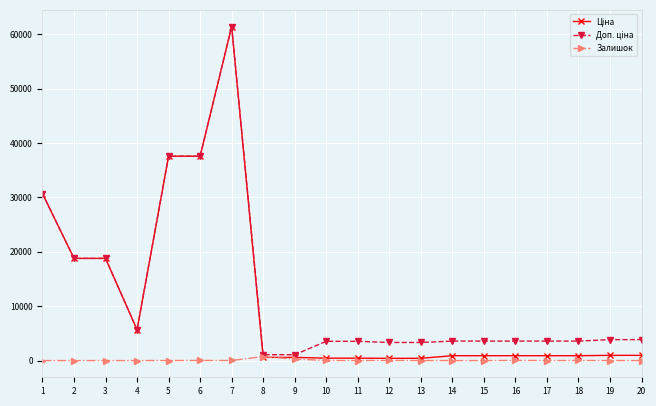

True or false: Залишок has more than 1 points higher than both neighbors.

True